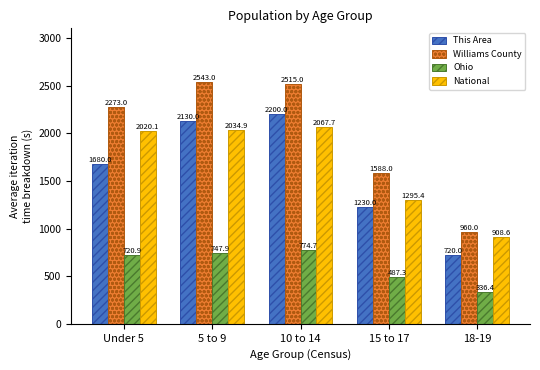

What is the spread (max minus min) of values at Under 5?

1552.1